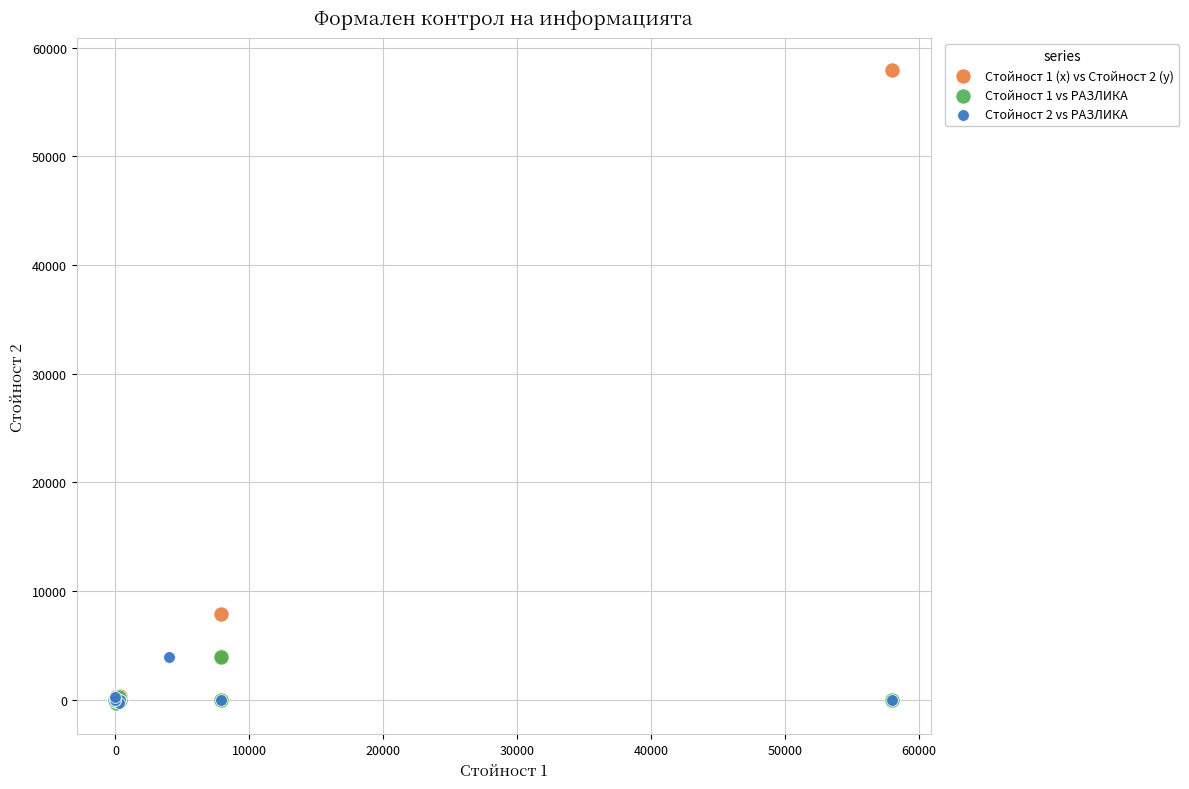

Which series reaches the maximum Y coordinate?

Стойност 1 (x) vs Стойност 2 (y)